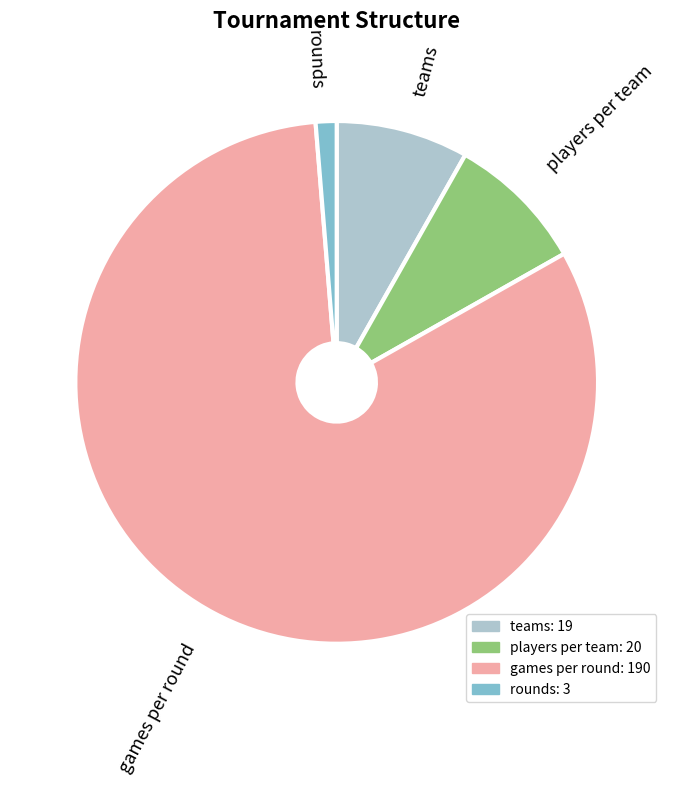

What is the ratio of the value at players per team to the value at games per round?

0.1